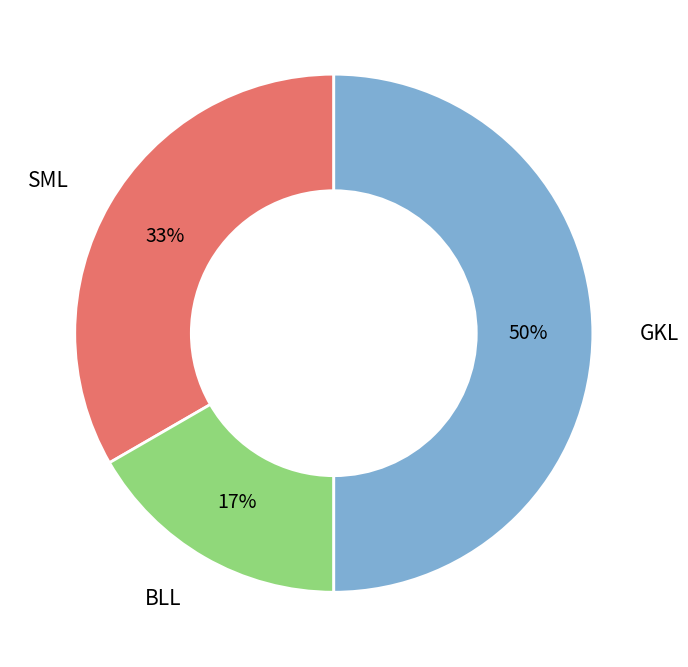

To the nearest percent, what percentage of the pie is BLL?

17%